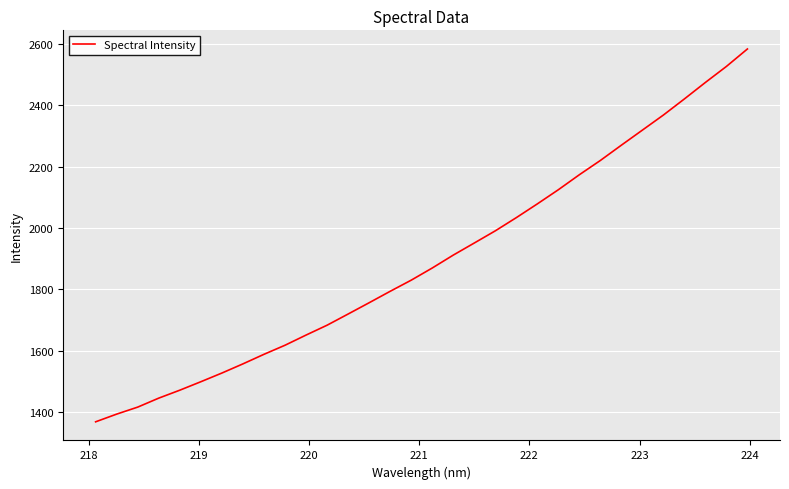

What is the maximum value shown in the chart?

2583.1